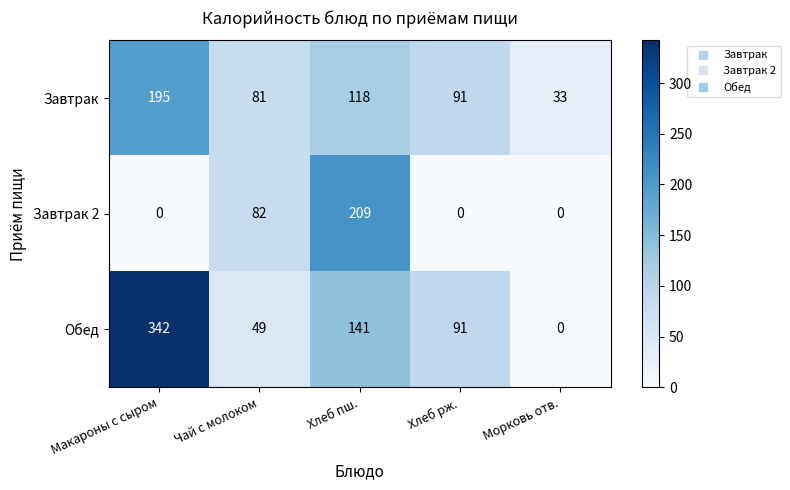

Which series has the largest range (max minus min)?

Обед